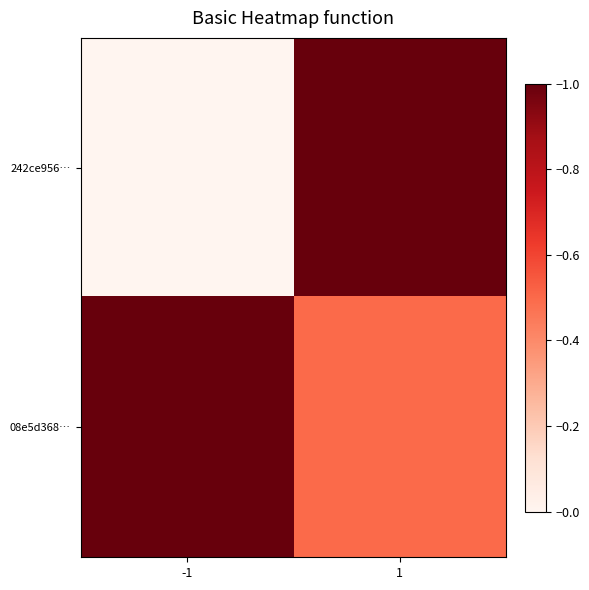

Rank the series at -1 from highest to lowest value.

08e5d368…, 242ce956…